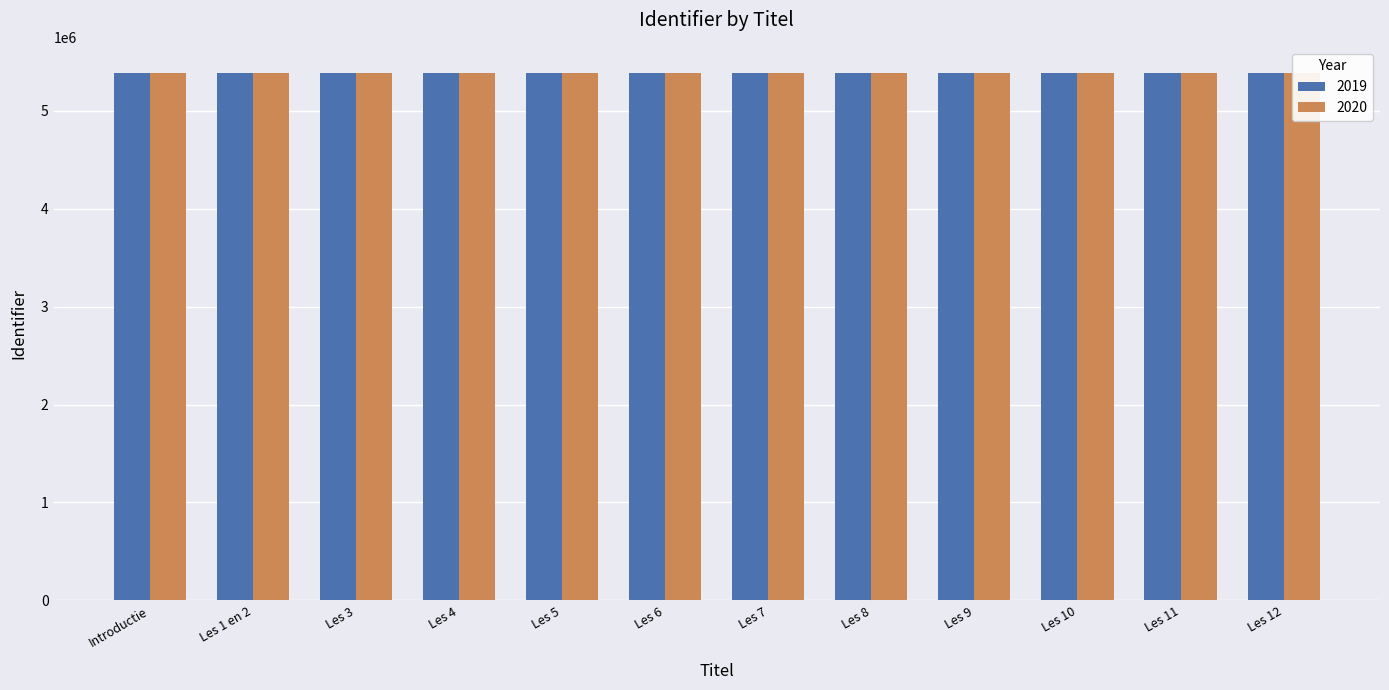

What is the sum of all values?

64583589